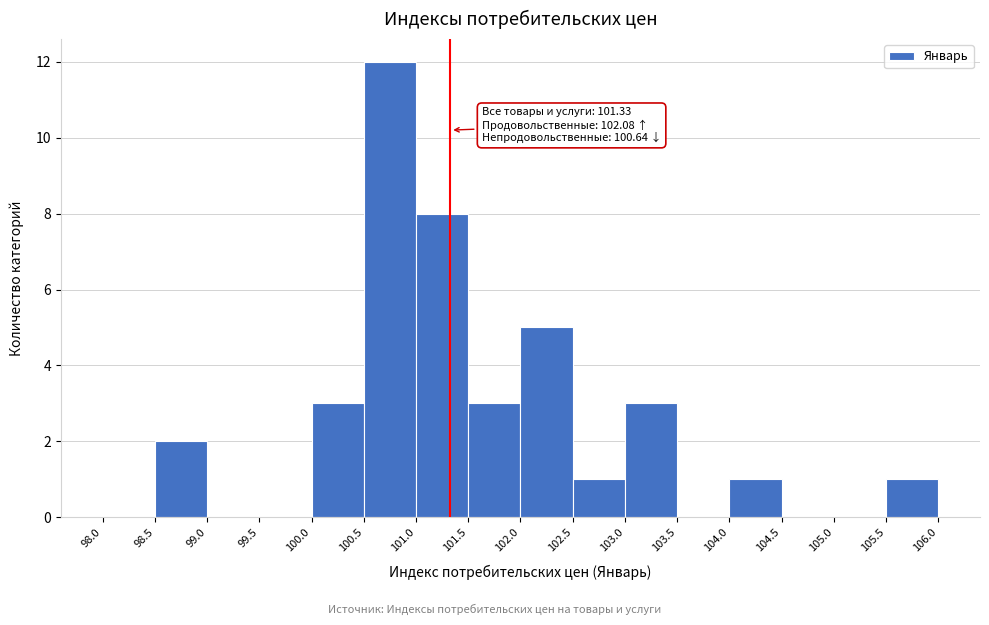

Over which range of the x-axis is the bar tallest?

100.5 to 101.0